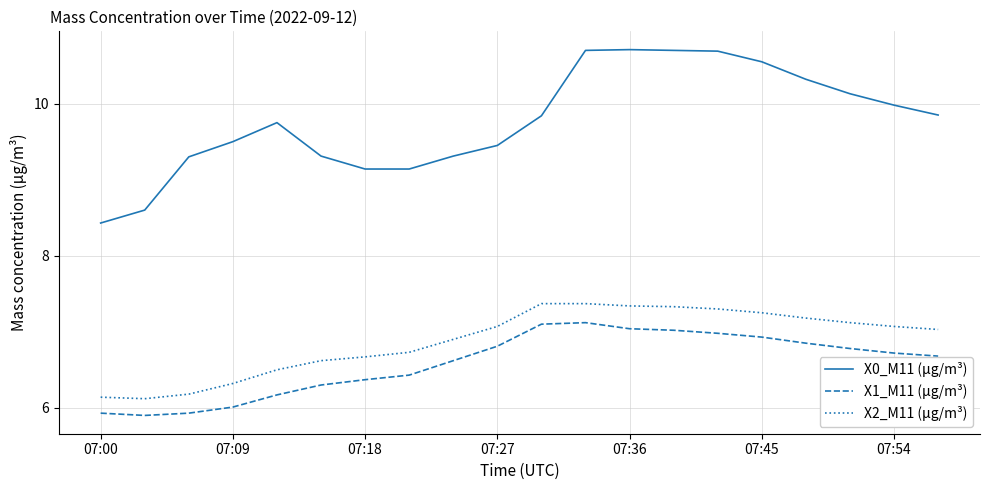

True or false: X2_M11 (μg/m³) and X1_M11 (μg/m³) intersect in this chart.

False